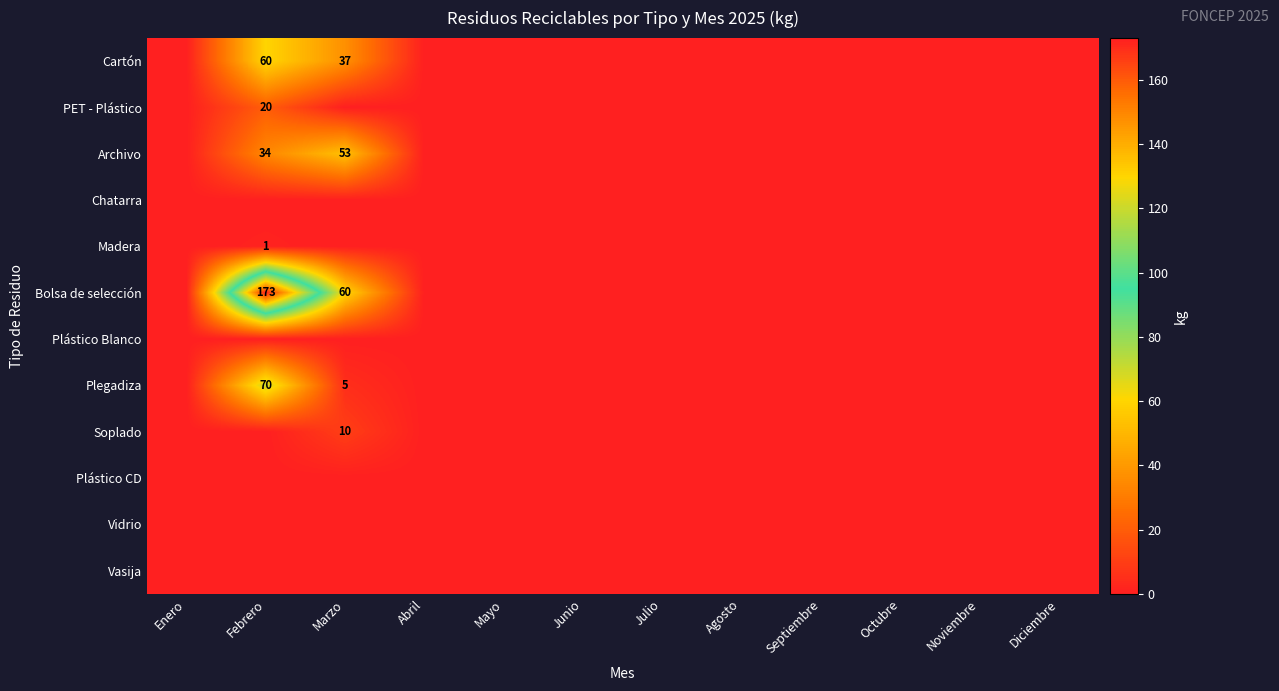

True or false: Plegadiza has a value of 119 at Febrero.

False